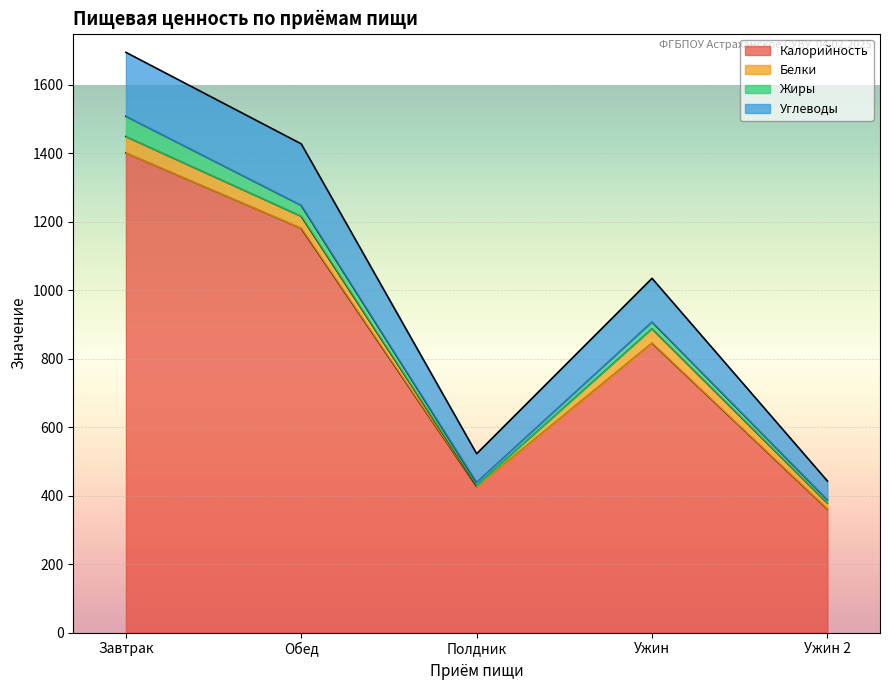

How many values in the Калорийность series are below 846?

2